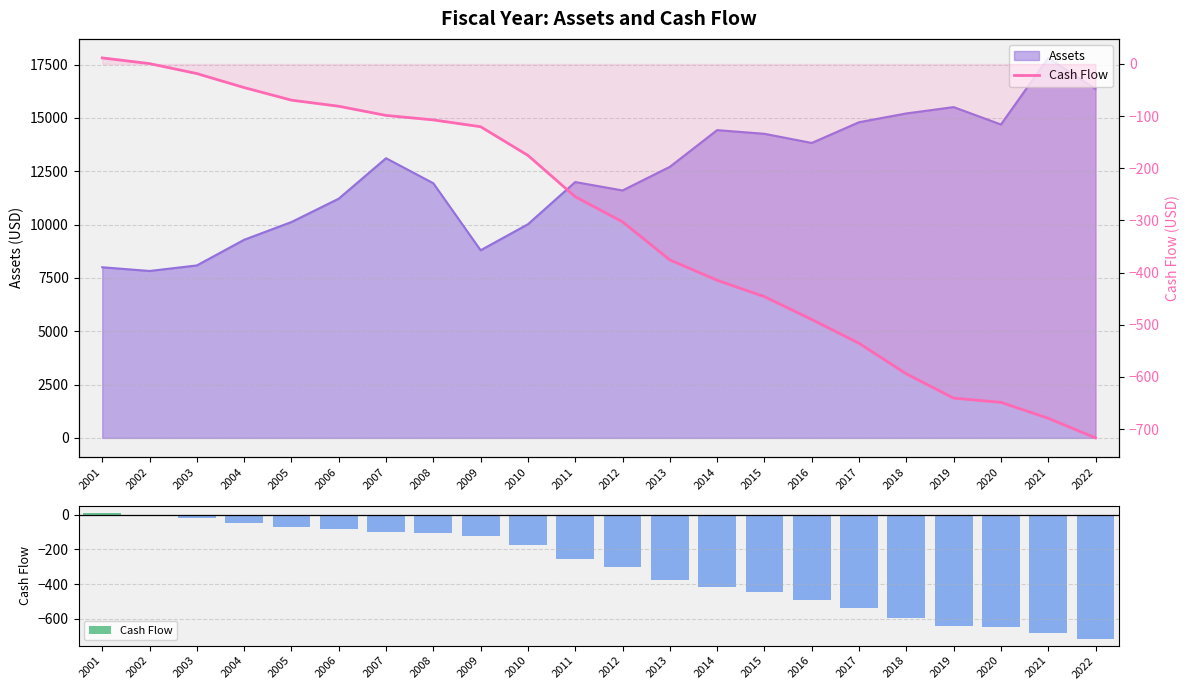

Reading right to left, extract all data points from this chart.

-716.8	-679.2	-648.7	-640.5	-594.0	-535.4	-489.8	-446.0	-414.6	-375.6	-302.6	-254.5	-175.3	-120.3	-107.2	-98.6	-81.0	-69.4	-45.2	-18.4	0.7	11.7